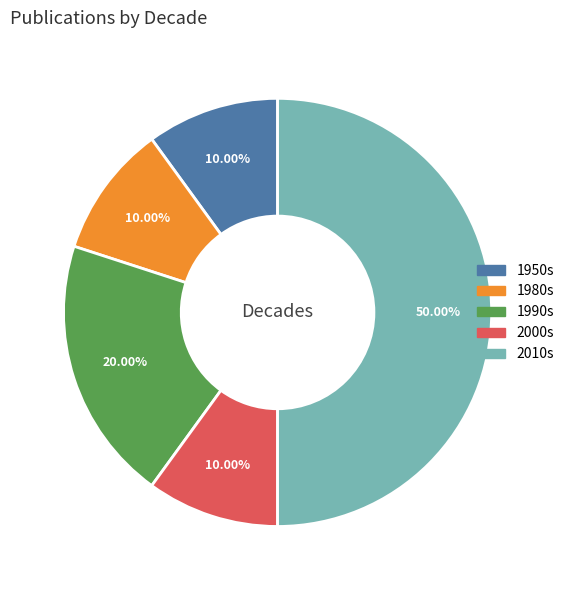

How many slices are in this pie chart?

5